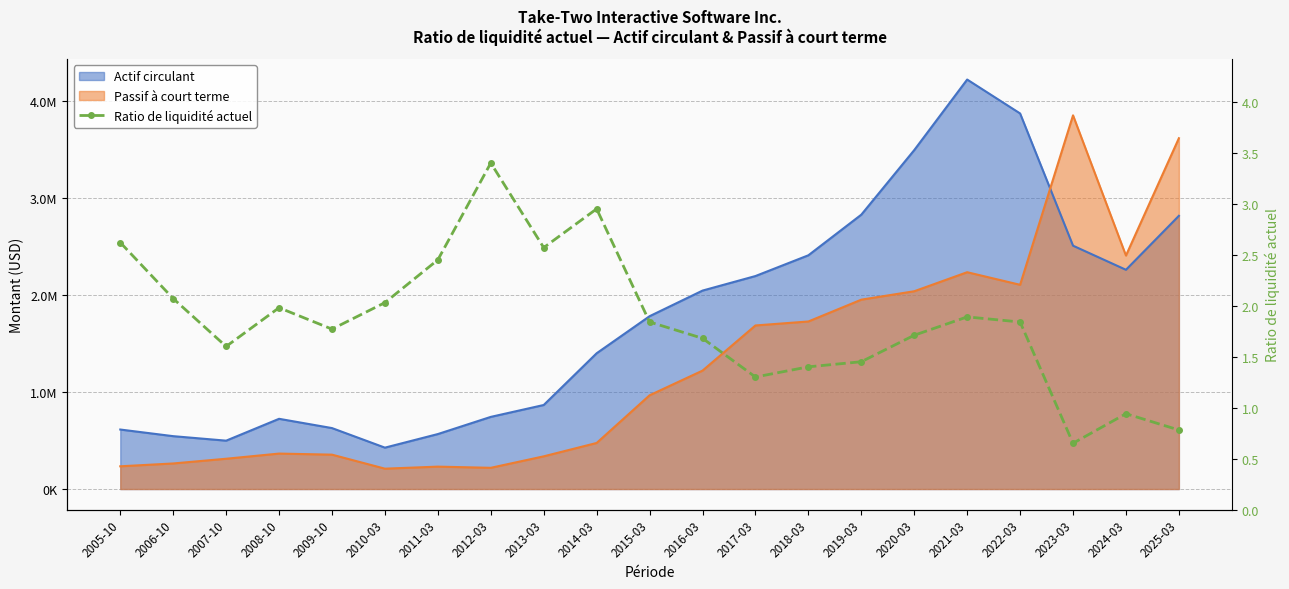

What is the label of the 5th point from the right?

2021-03